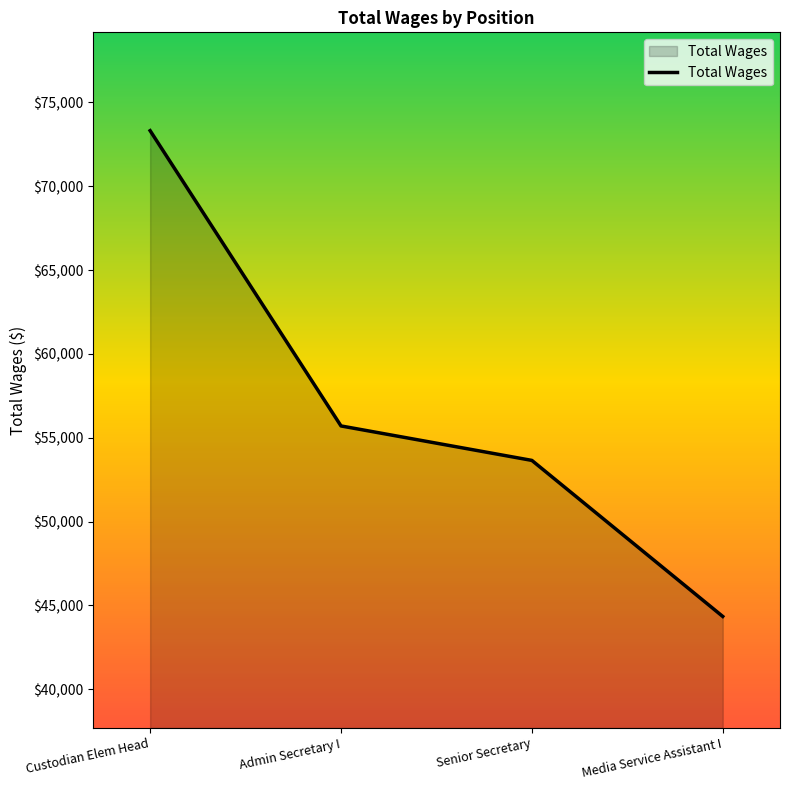

Reading left to right, what are all the values shown in this chart?

Custodian Elem Head=73314	Admin Secretary I=55704	Senior Secretary=53649	Media Service Assistant I=44343